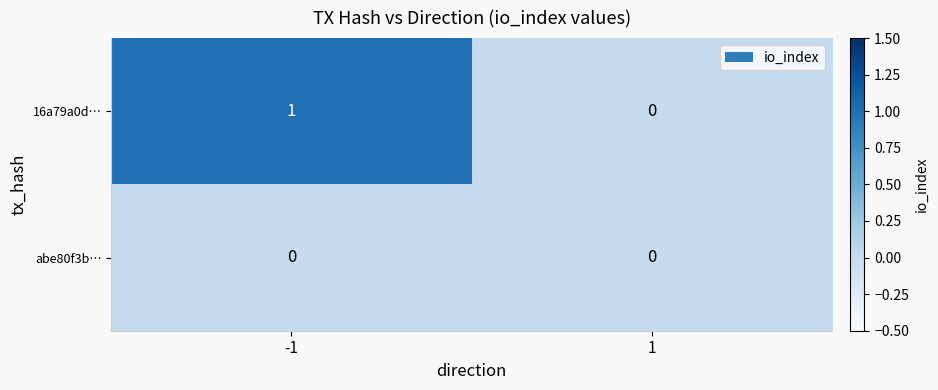

What is the difference between the highest and lowest values at -1?

1